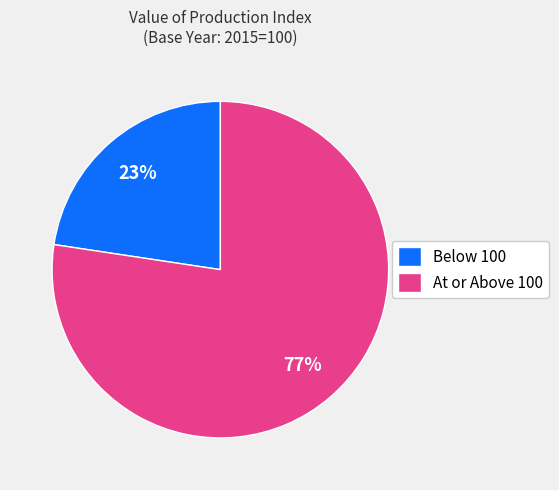

Does At or Above 100 account for over 50% of the chart?

Yes